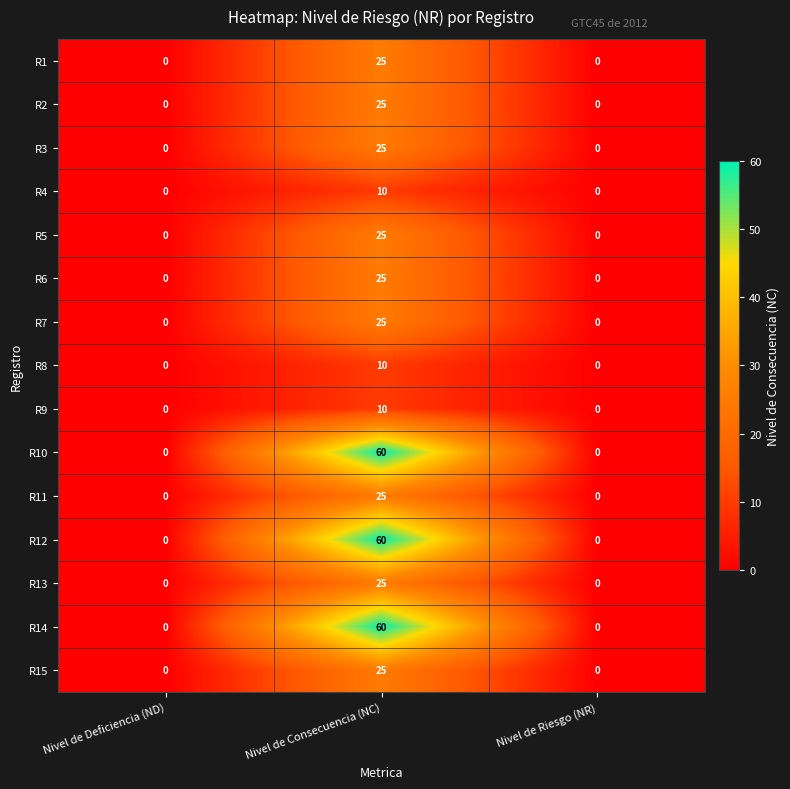

What is the sum of all R6 values?

25